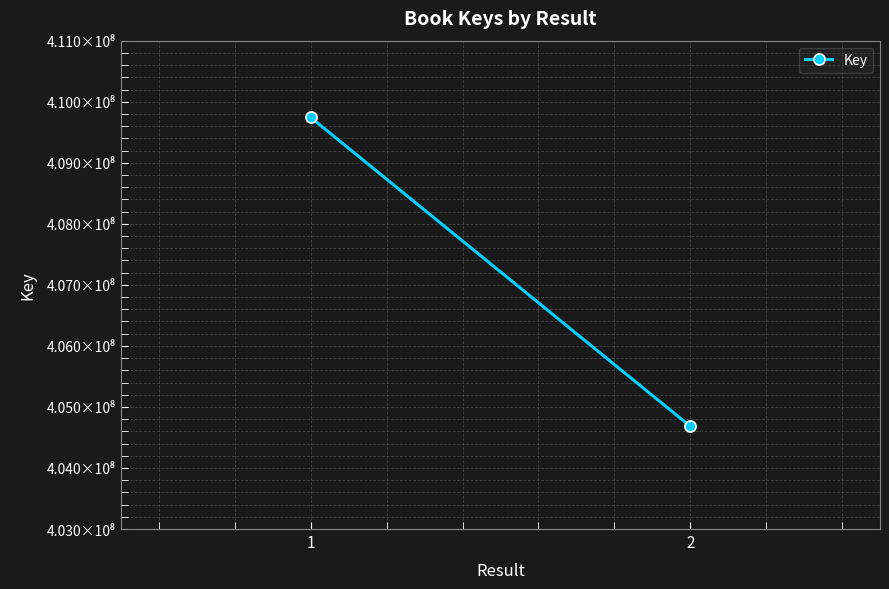

How many data points are less than 409742364?

1